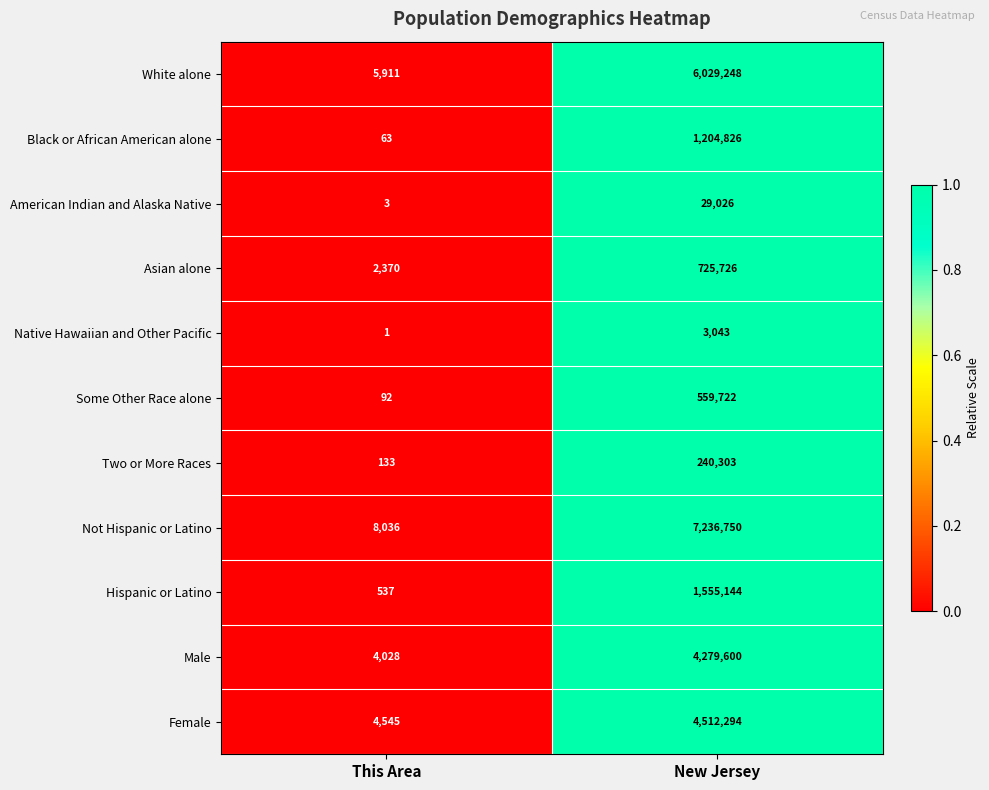

Count the number of data series in this chart.

11